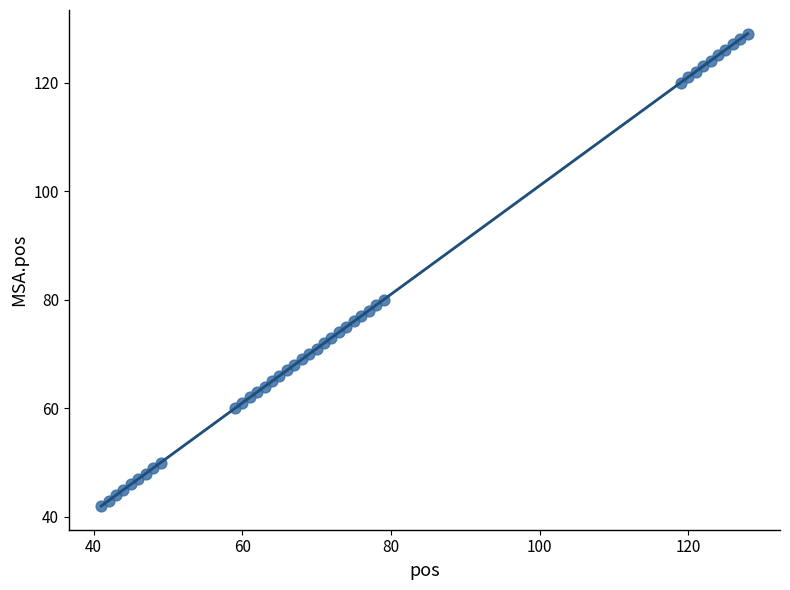

What Y value in the scatter plot is closest to 85?

80